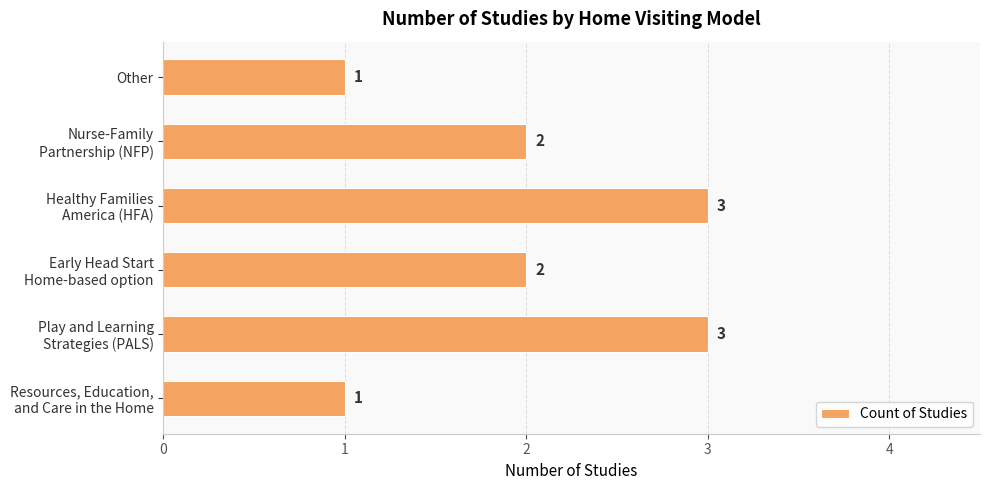

Reading bottom to top, list all the values displayed in this chart.

1	3	2	3	2	1